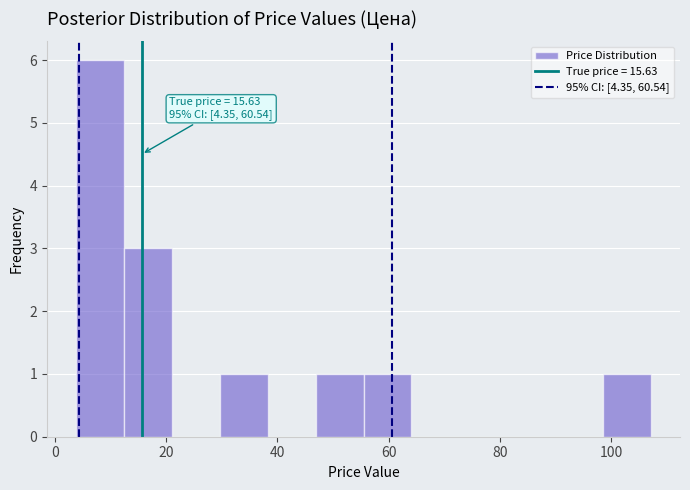

Over which range of the x-axis is the bar tallest?

4 to 12